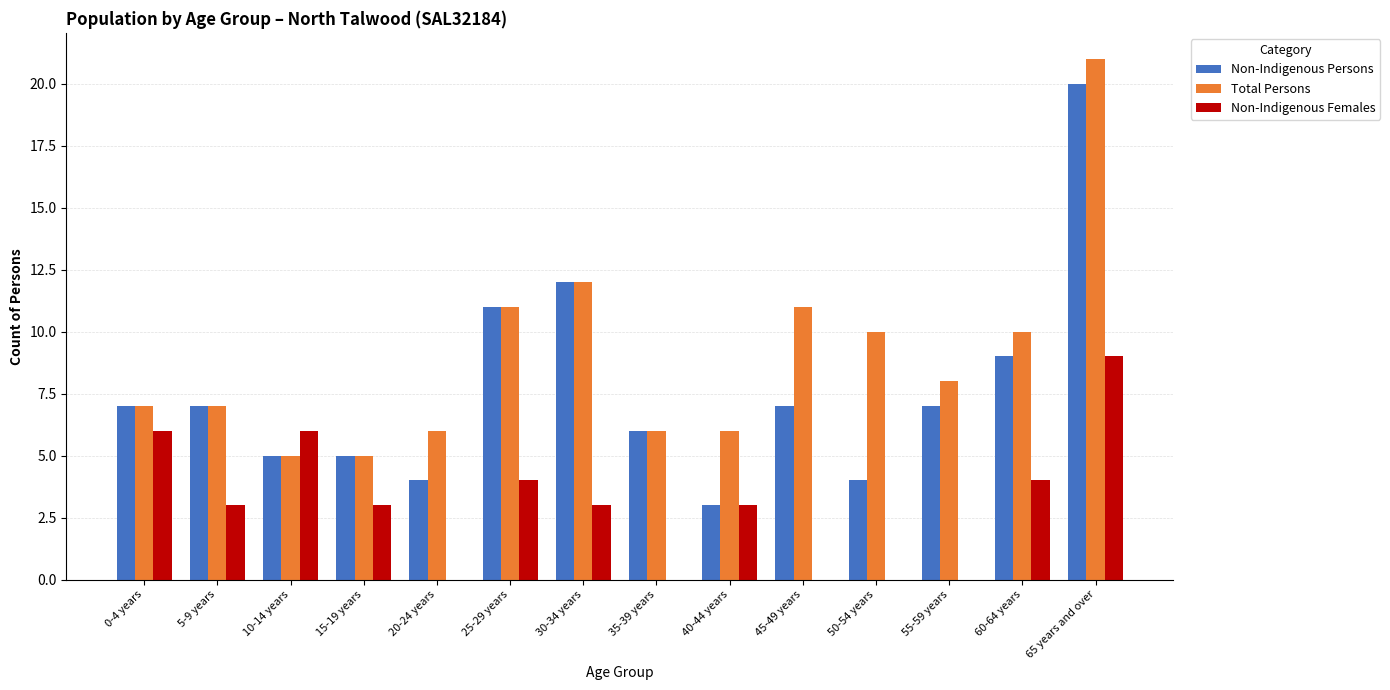

True or false: Non-Indigenous Females has a value of 2 at 0-4 years.

False